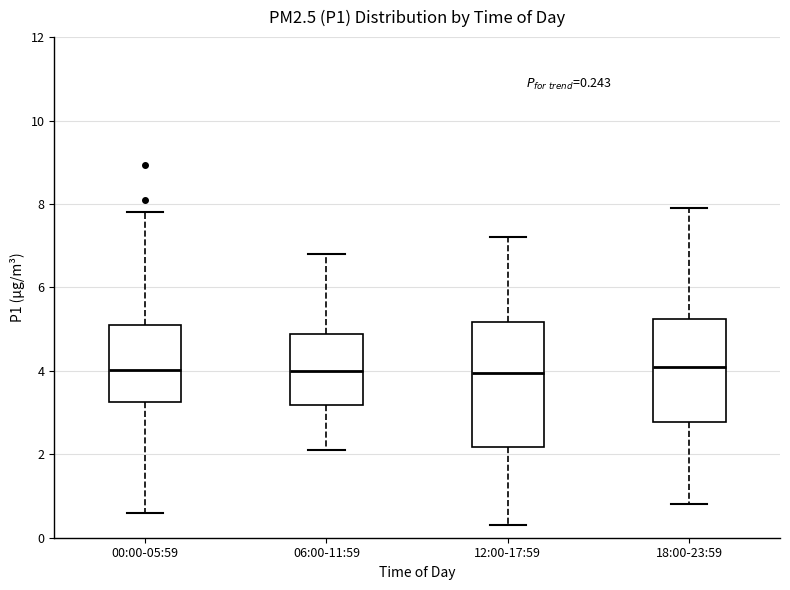

Which box is the tallest, from its lower edge to its upper edge?

12:00-17:59